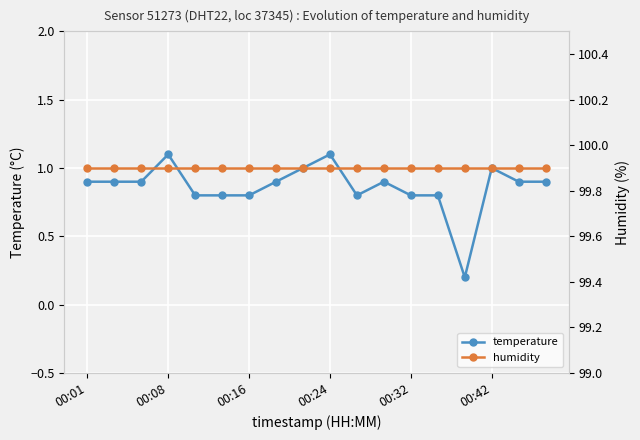

At which label is temperature closest to 0?

14